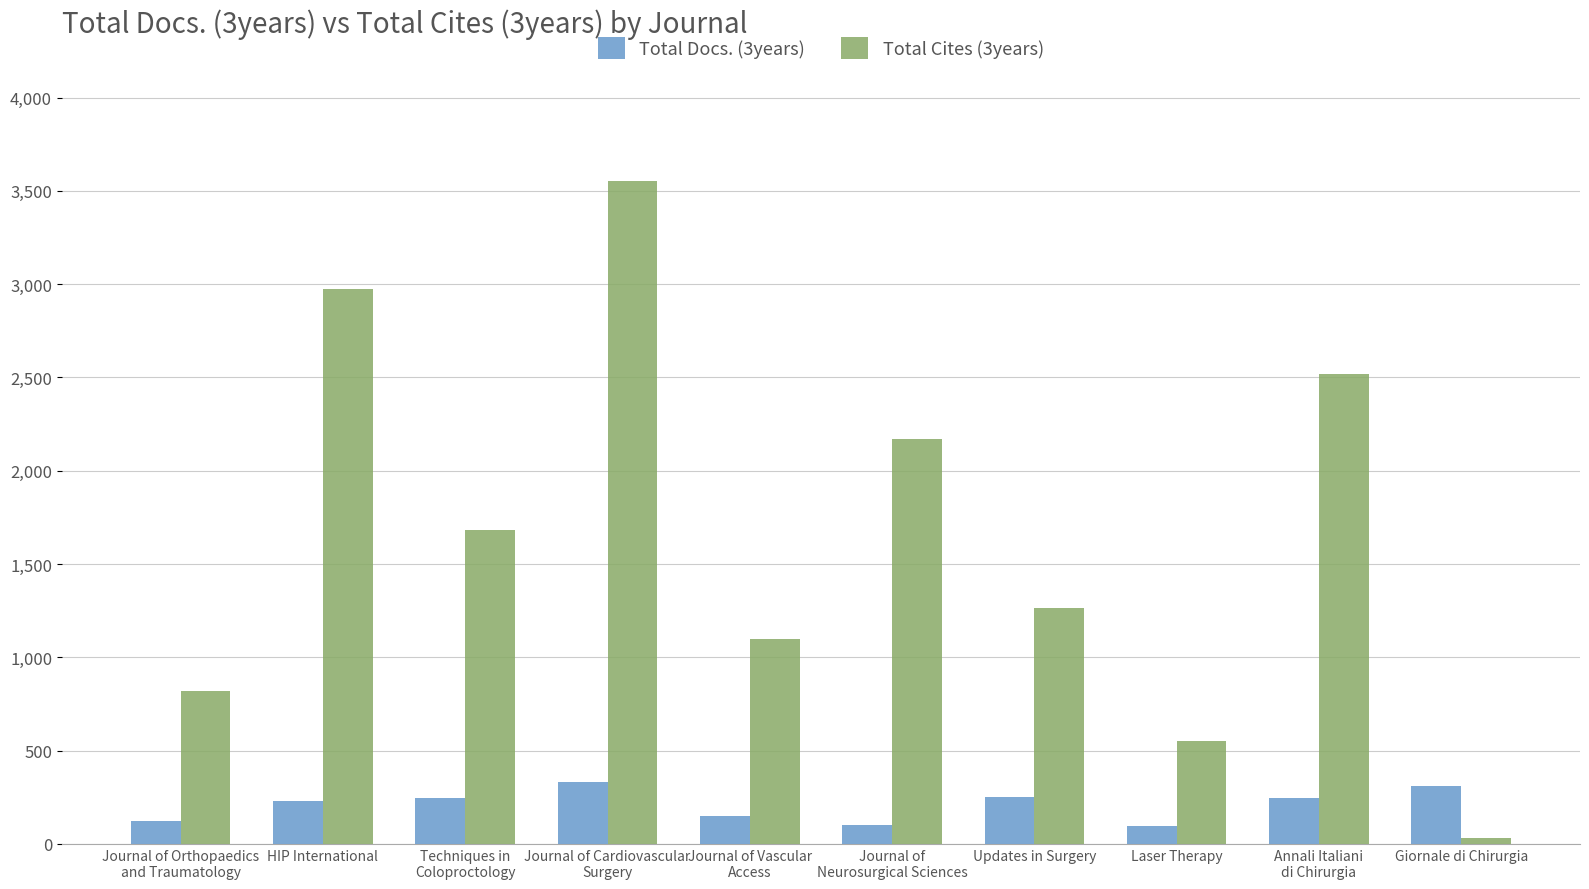

What position from the left is Journal of Vascular
Access?

5